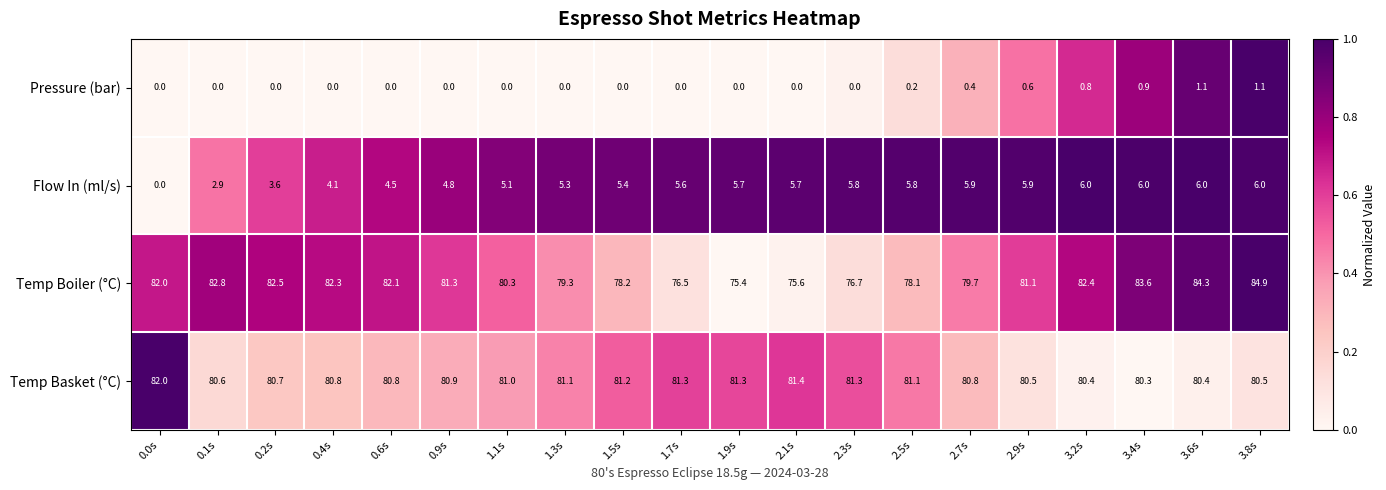

The value of Flow In (ml/s) at 0.4s is 4.1. True or false?

True